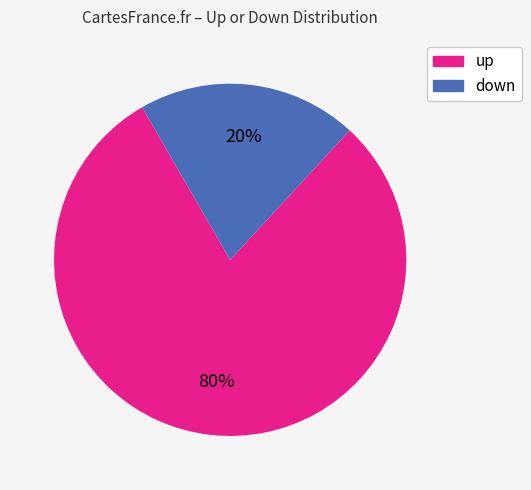

Is it true that up is 68% of the pie?

False